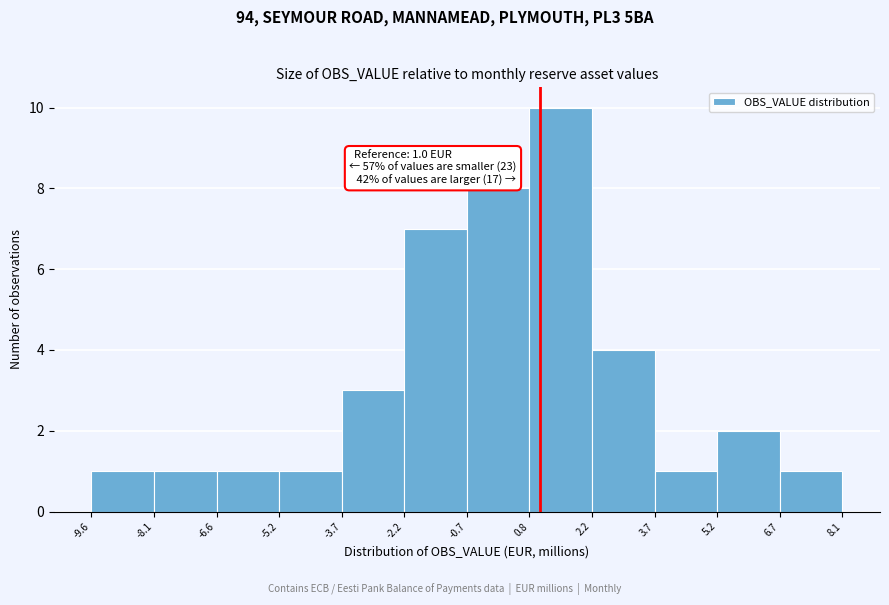

Over which range of the x-axis is the bar tallest?

0.8 to 2.2